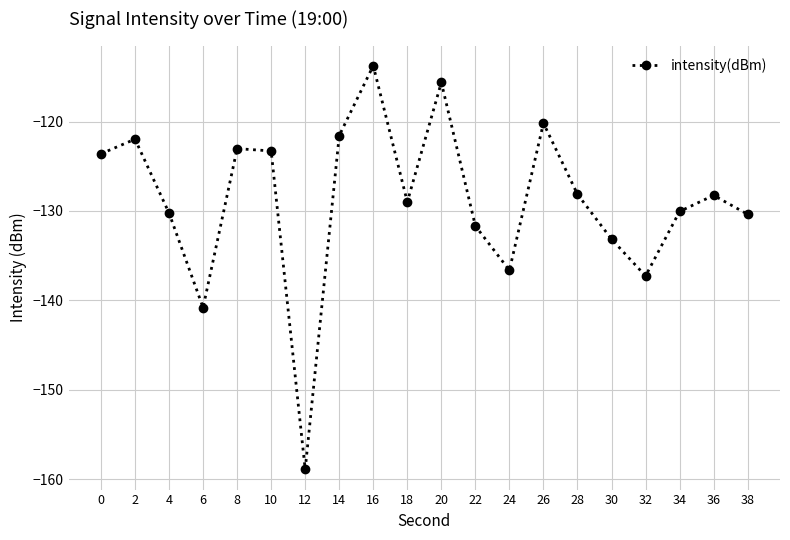

Does the chart have visible grid lines?

Yes